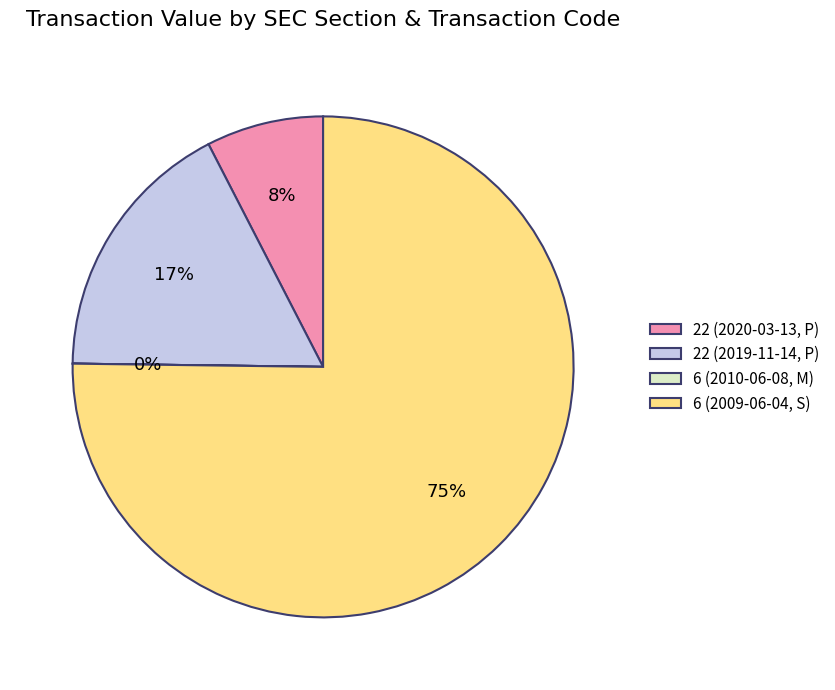

Does any single category account for the majority?

Yes